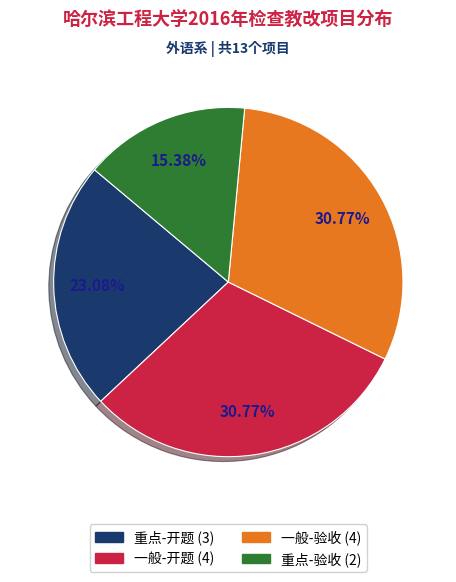

Which slice is the smallest?

重点-验收